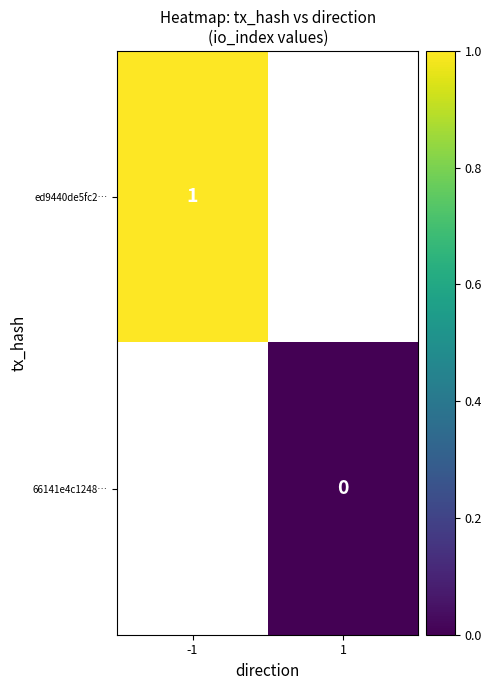

The value of ed9440de5fc2… at -1 is 1. True or false?

True